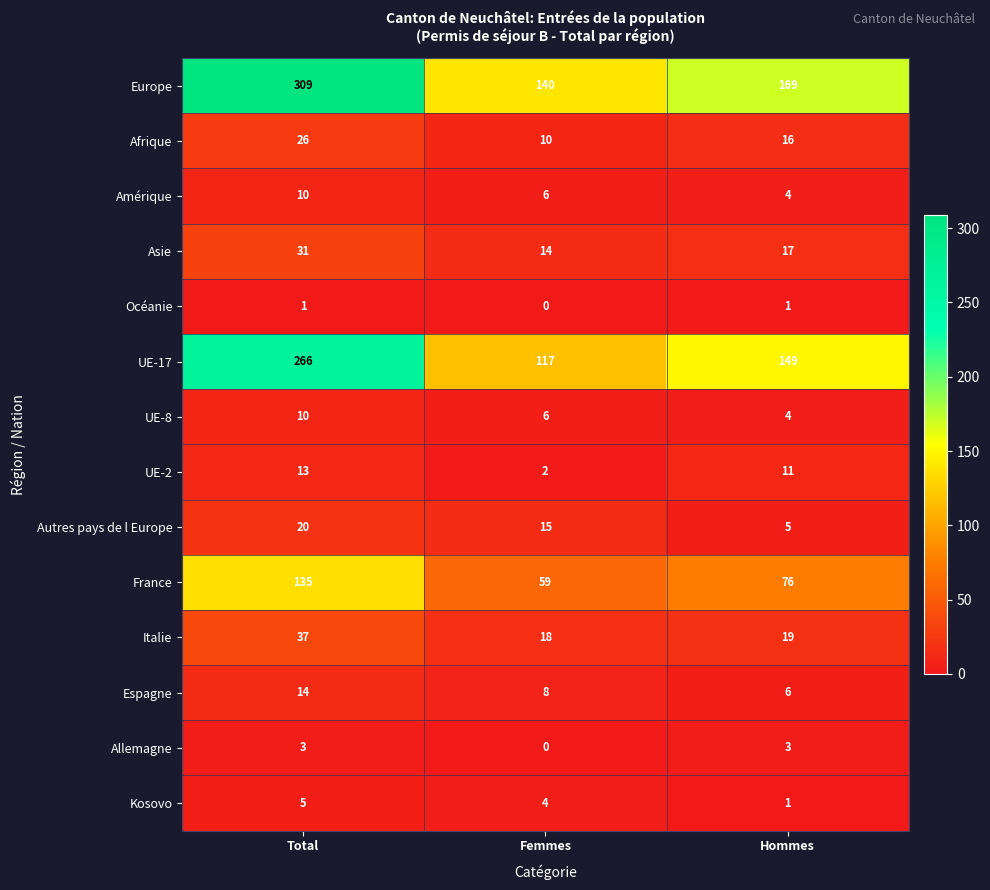

Where does the Europe series first go above 169?

Total